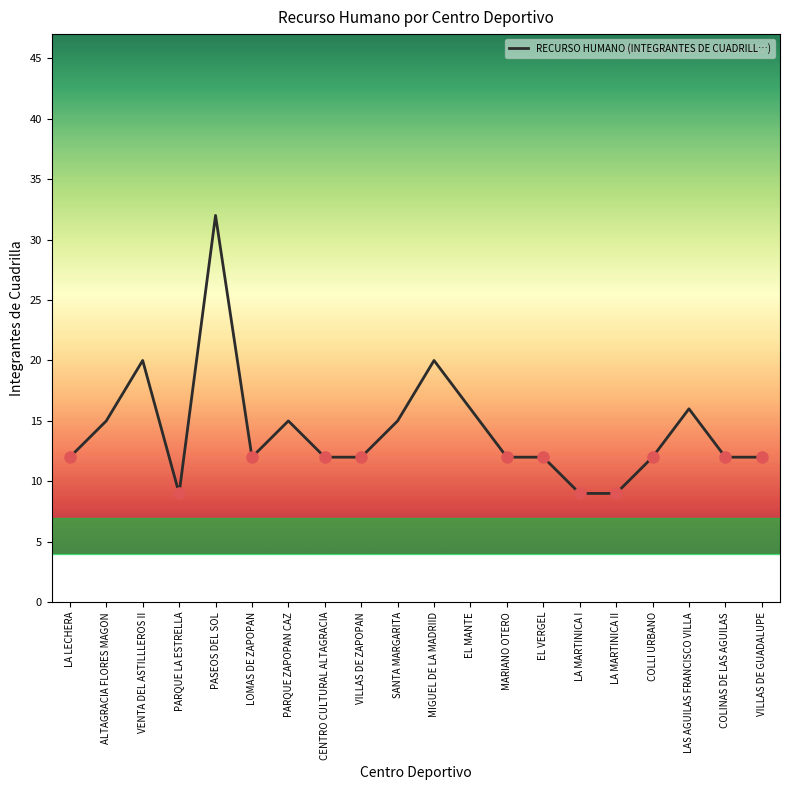

At which label does the data first exceed 12?

ALTAGRACIA FLORES MAGON